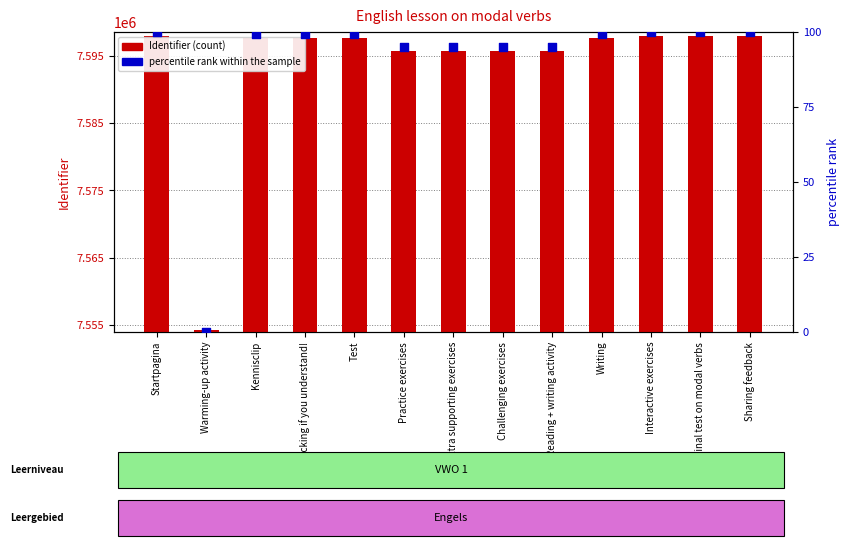

Which series has the largest total across all categories?

Identifier (count)